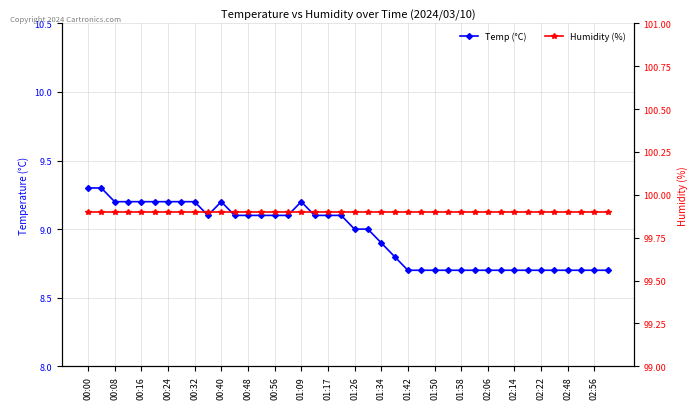

List the series in order of their overall mean, lowest first.

Temp (°C), Humidity (%)